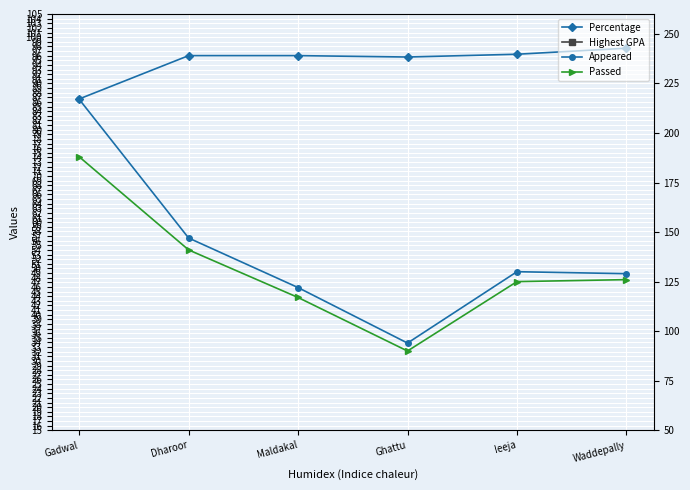

What is the sum of all Highest GPA values?

57.4